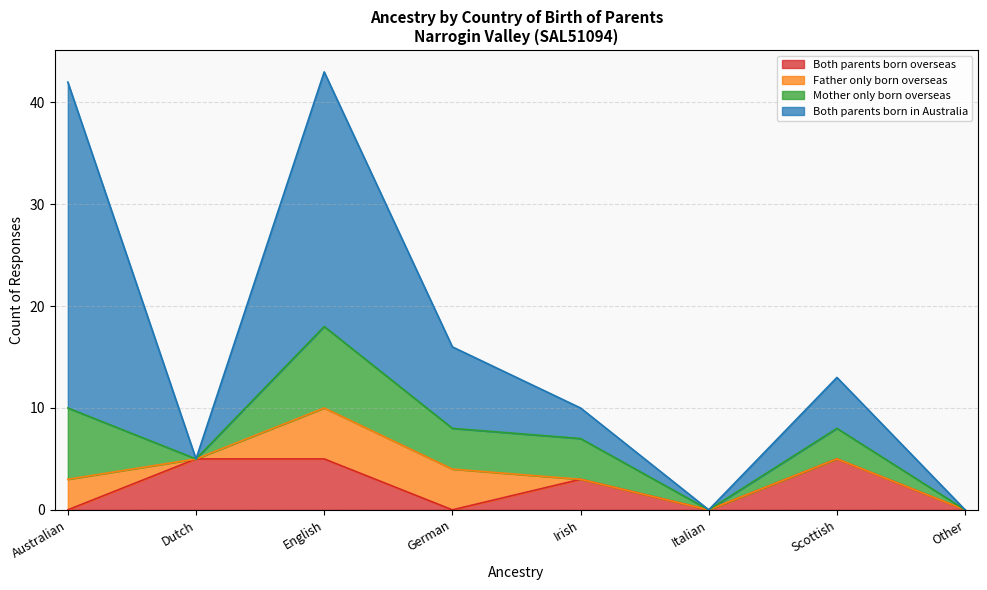

Between Australian and Italian, which series saw the biggest shift?

Both parents born in Australia